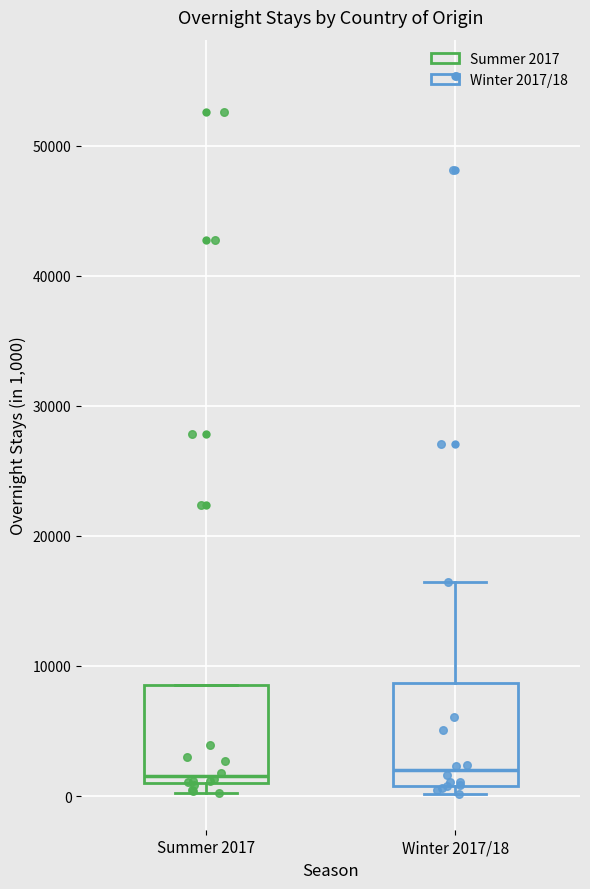

Where is the upper edge of the box for Winter 2017/18 on the y-axis? The values are not printed on the chart, so give them approximately, as read against the axis.

9000